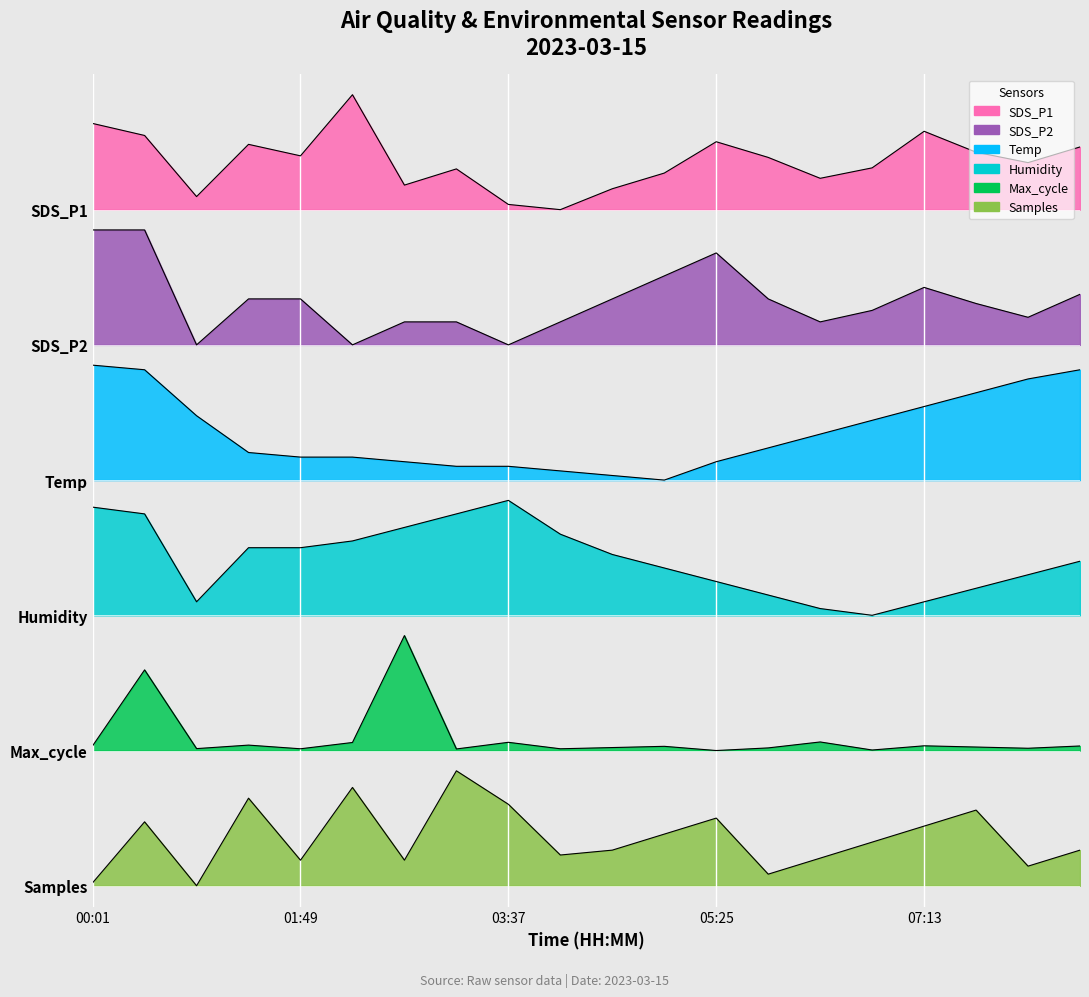

True or false: Max_cycle and SDS_P1 intersect in this chart.

False